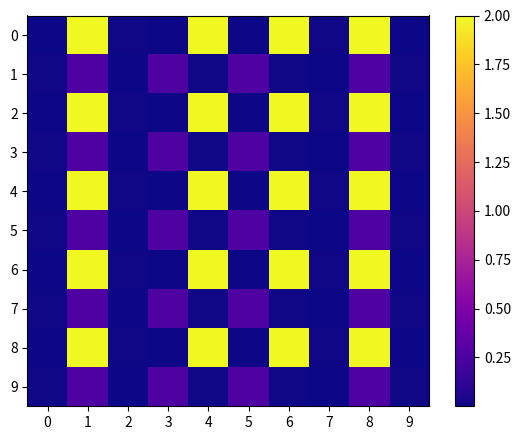

Rank the series by their maximum value, from lowest to highest.

1, 3, 5, 7, 9, 0, 2, 4, 6, 8